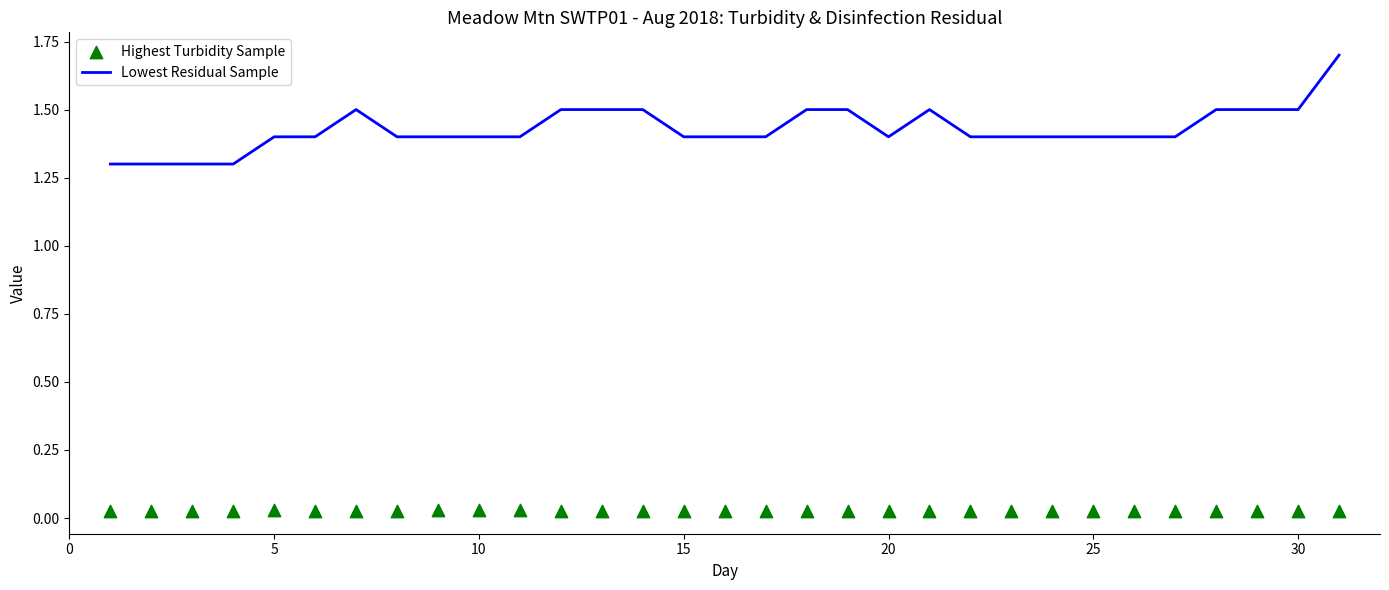

At how many categories does at least one series exceed 0?

31